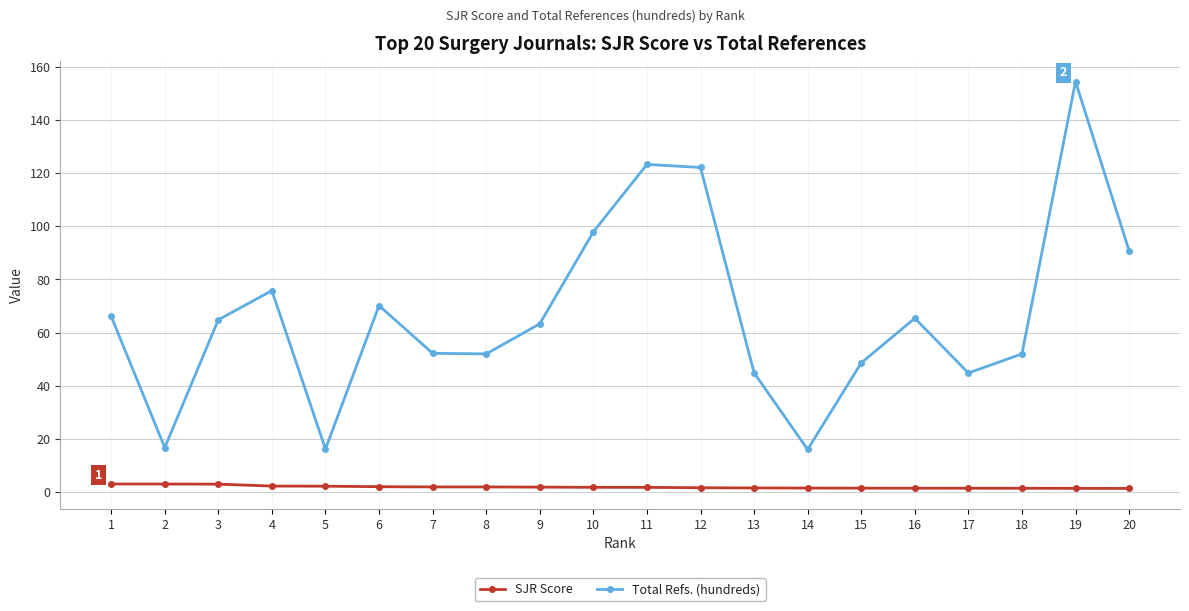

What is the average value of the Total Refs. (hundreds) series?

66.9